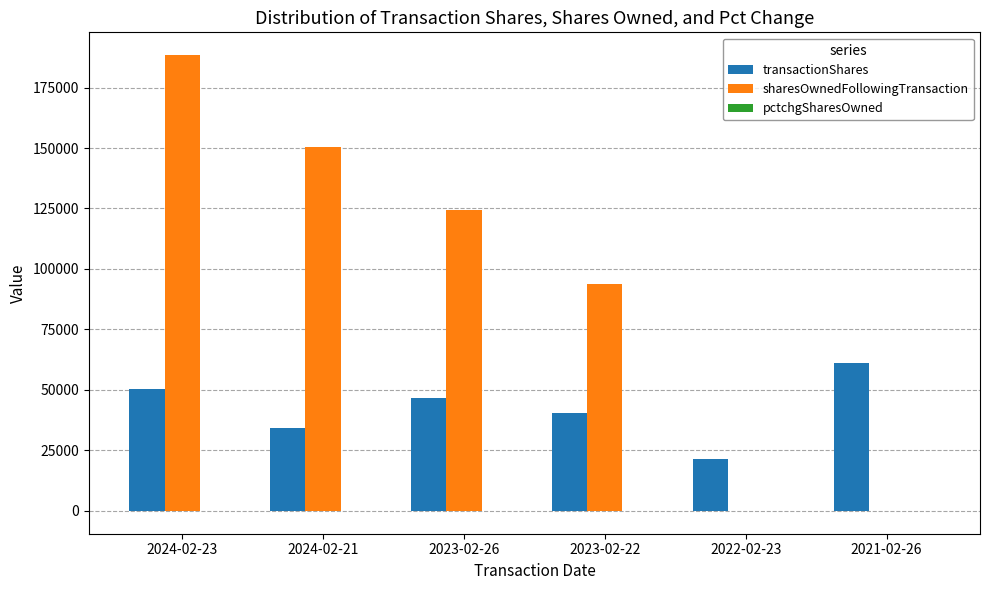

Between 2024-02-21 and 2022-02-23, which series saw the biggest shift?

sharesOwnedFollowingTransaction